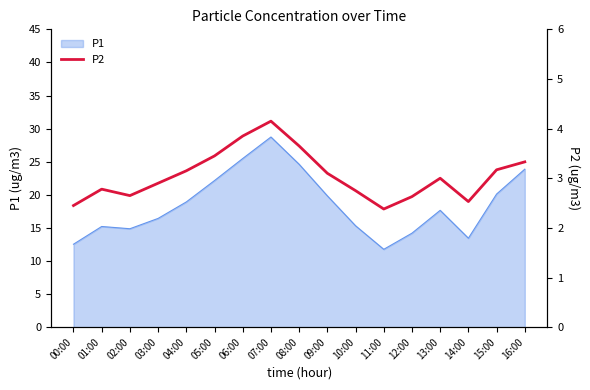

What is the minimum value shown in the chart?

2.4